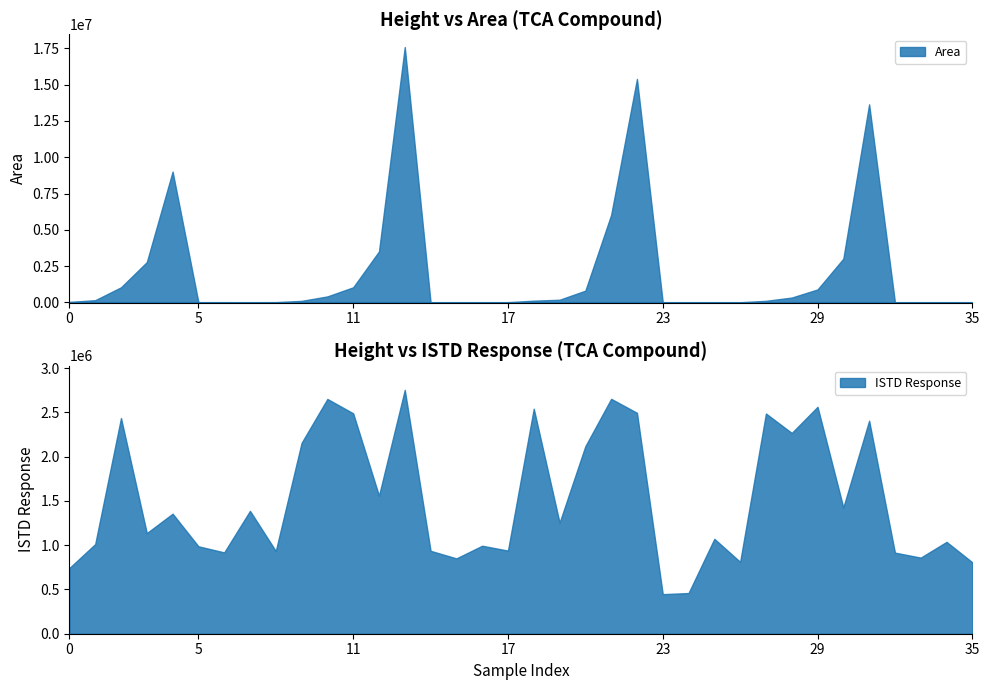

How many lines are shown in the chart?

2